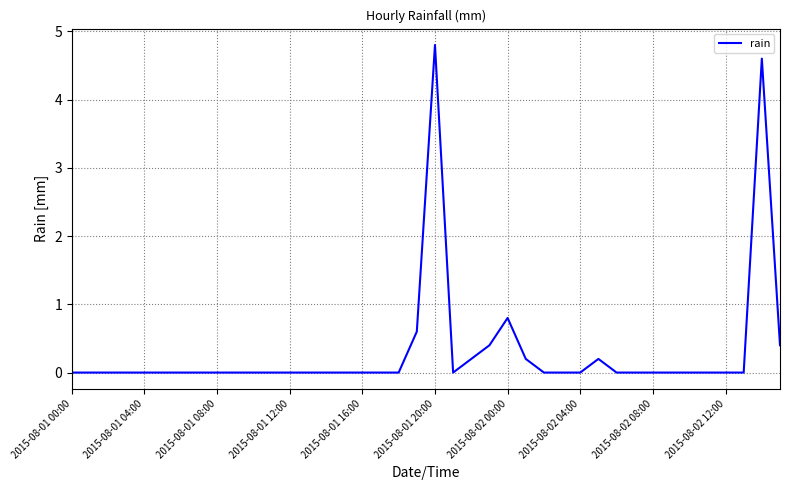

What is the greatest value displayed?

4.8